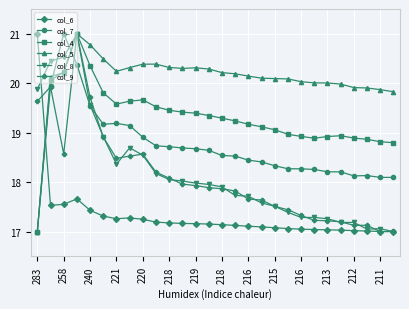

At how many categories does at least one series exceed 18?

28